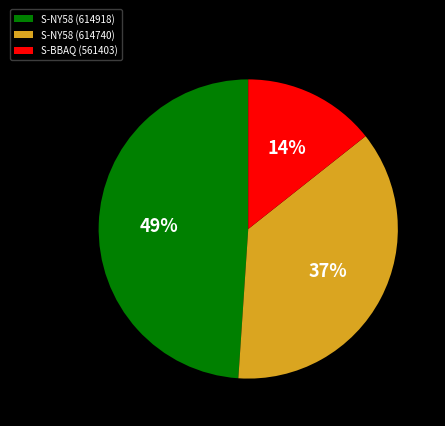

To the nearest percent, what is the difference between the S-BBAQ (561403) and S-NY58 (614918) slice percentages?

35%